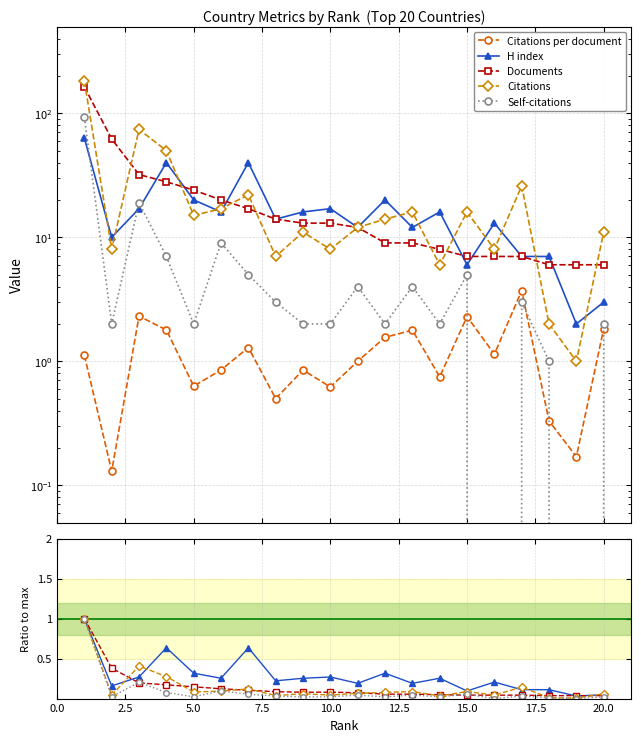

In Citations per document, how many points are lower than both neighbors (excluding endpoints)?

7